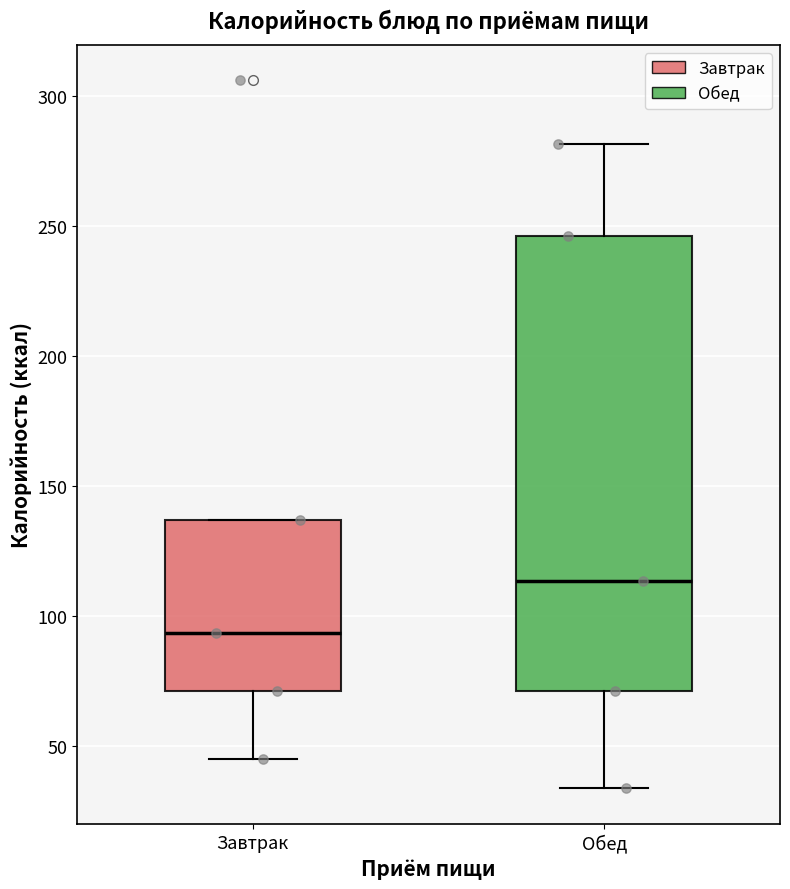

Which box is the tallest, from its lower edge to its upper edge?

Обед